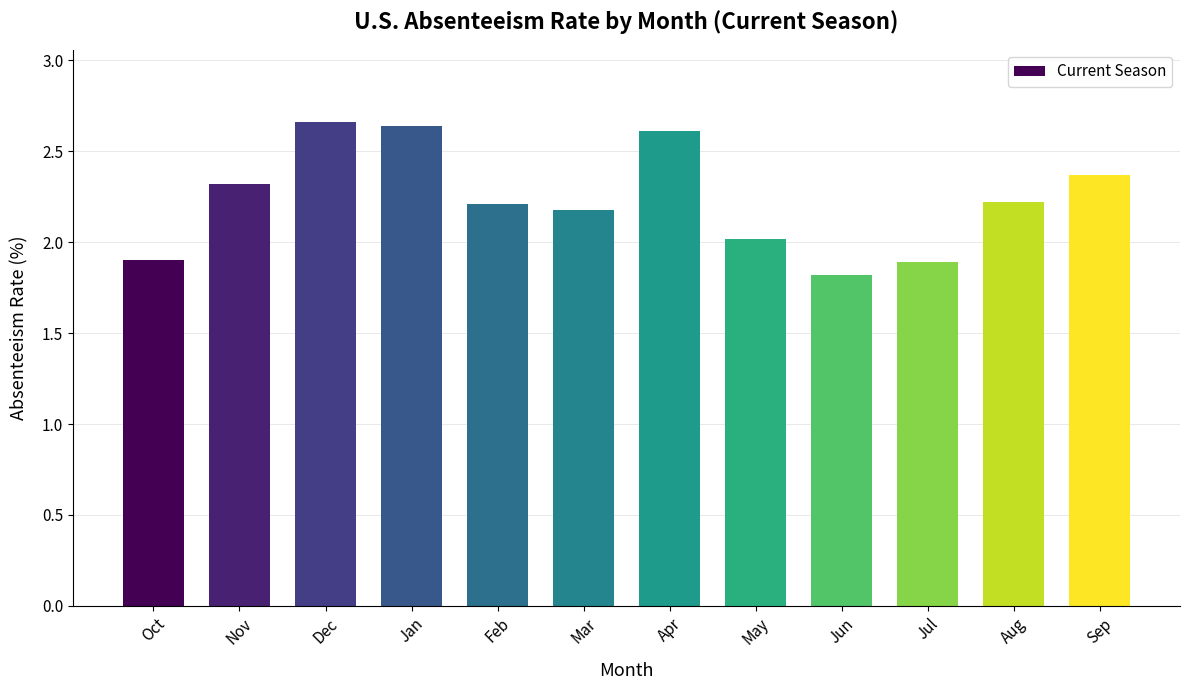

Which label corresponds to the smallest value in the chart?

Jun